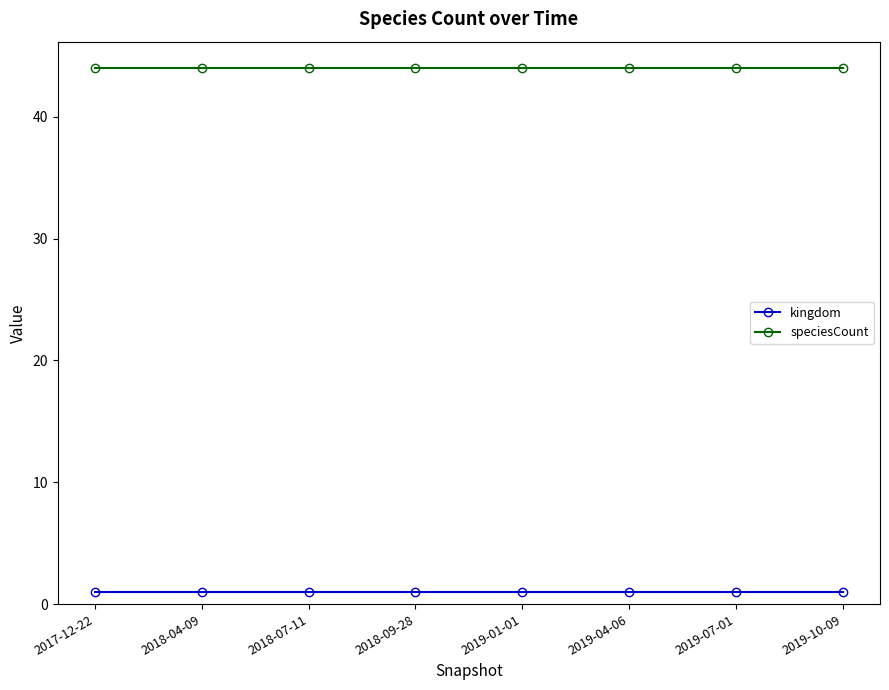

True or false: speciesCount and kingdom cross at least once.

False